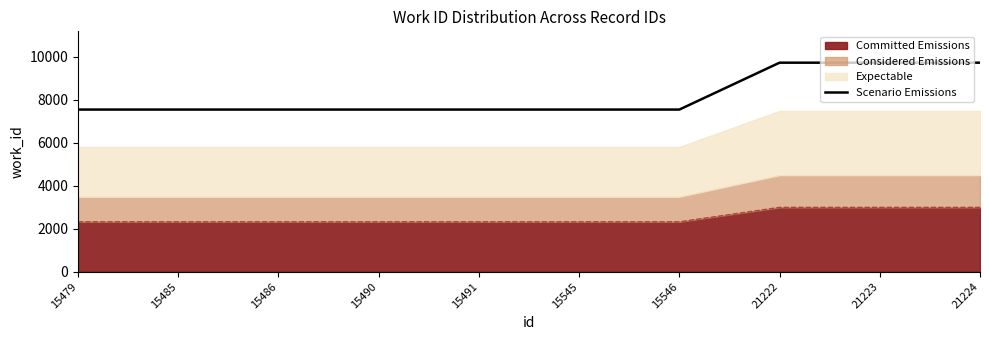

The value at 21222 is 4071.5. True or false?

False